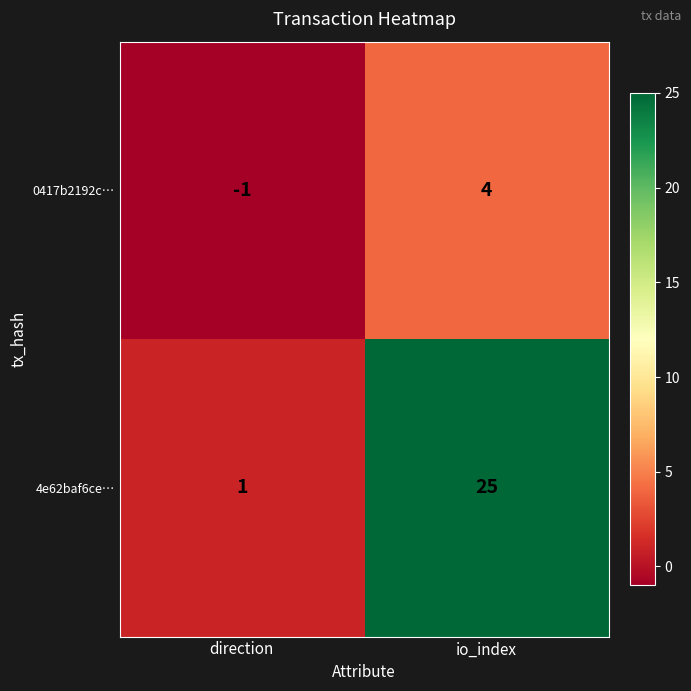

Which category has the highest value across all series?

io_index